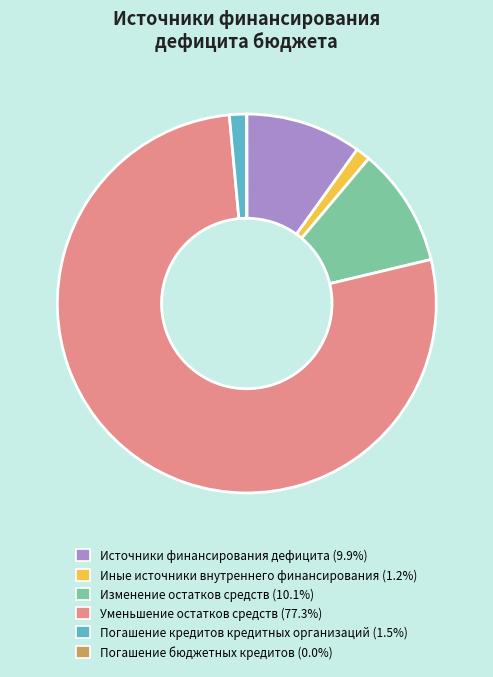

Is there any slice that represents more than half of the pie?

Yes